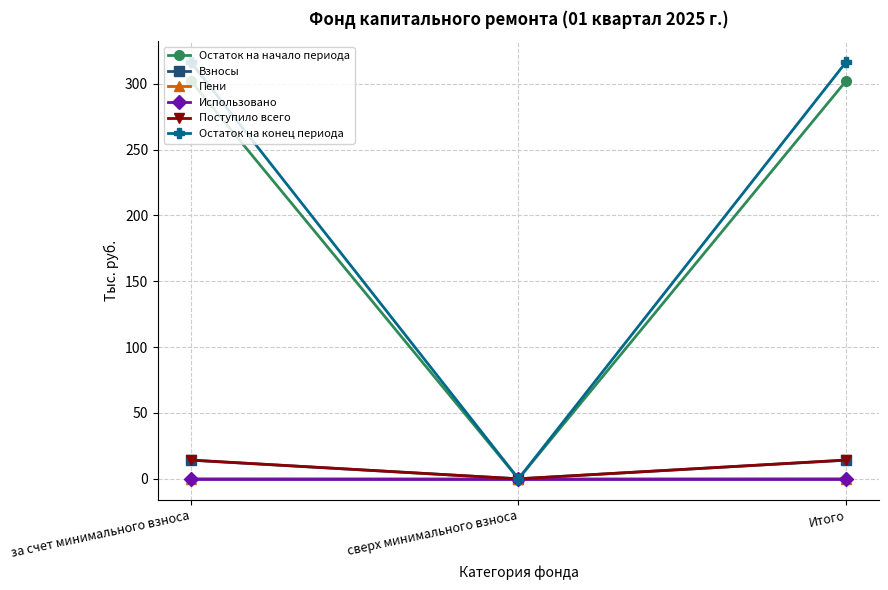

The Остаток на начало периода series shows -210.4 at сверх минимального взноса. True or false?

False